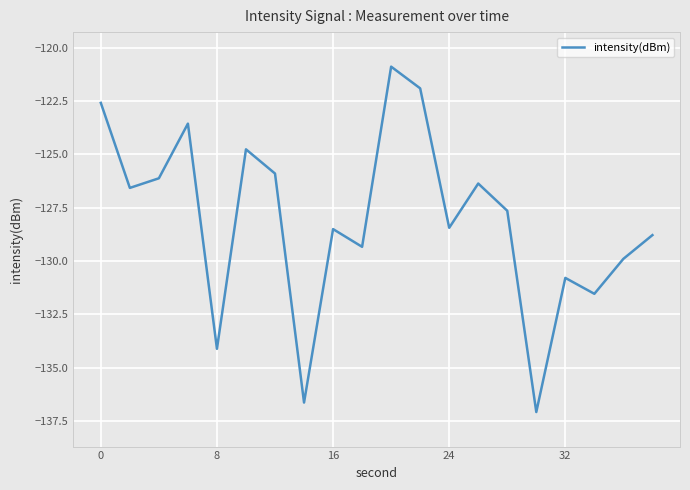

What is the difference between the maximum and minimum values?

16.2